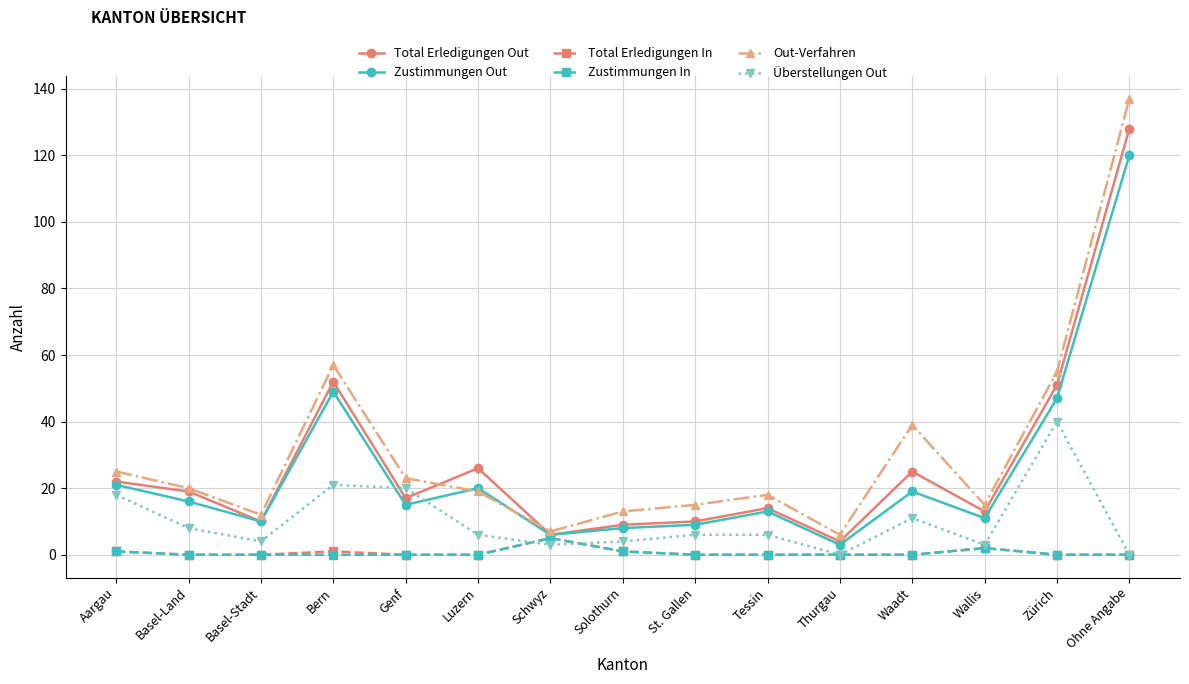

The value of Total Erledigungen Out at Wallis is 3. True or false?

False